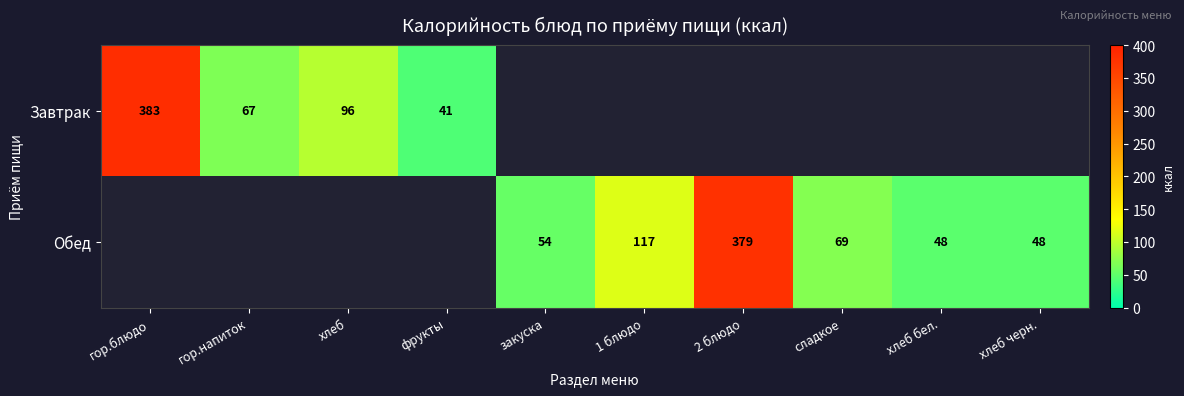

True or false: Обед has a value of 65 at хлеб бел..

False